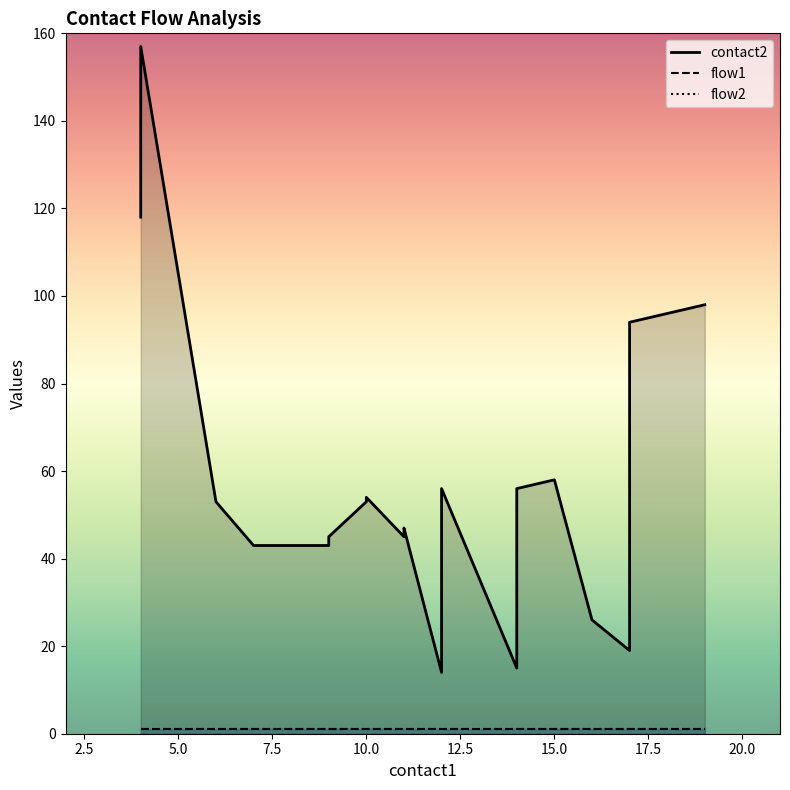

What is the spread (max minus min) of values at 16?

25